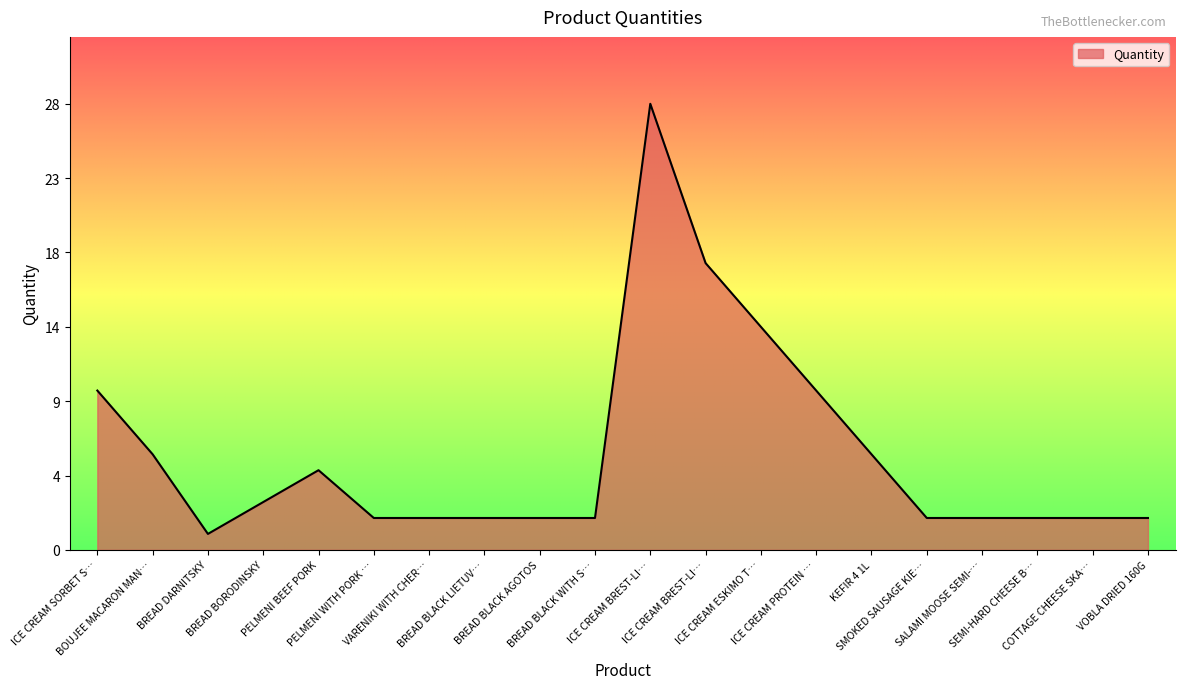

What is the difference between the second highest and minimum values?

17